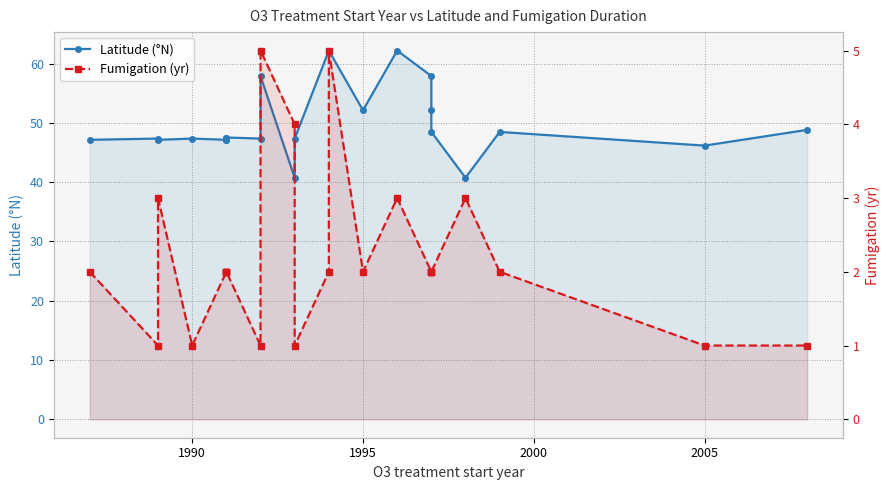

Which series has the largest total across all categories?

Latitude (°N)